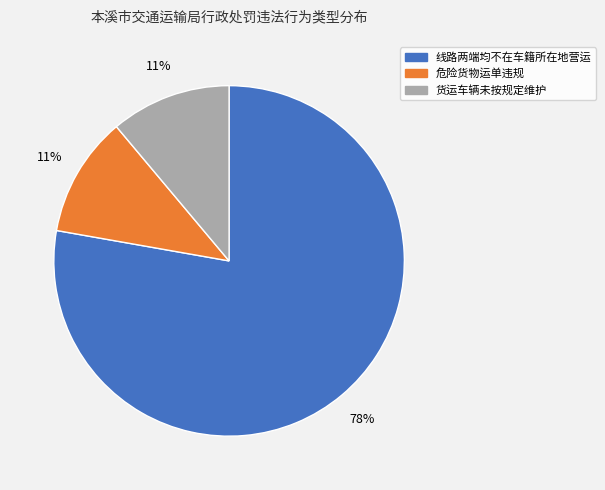

How many slices are in this pie chart?

3